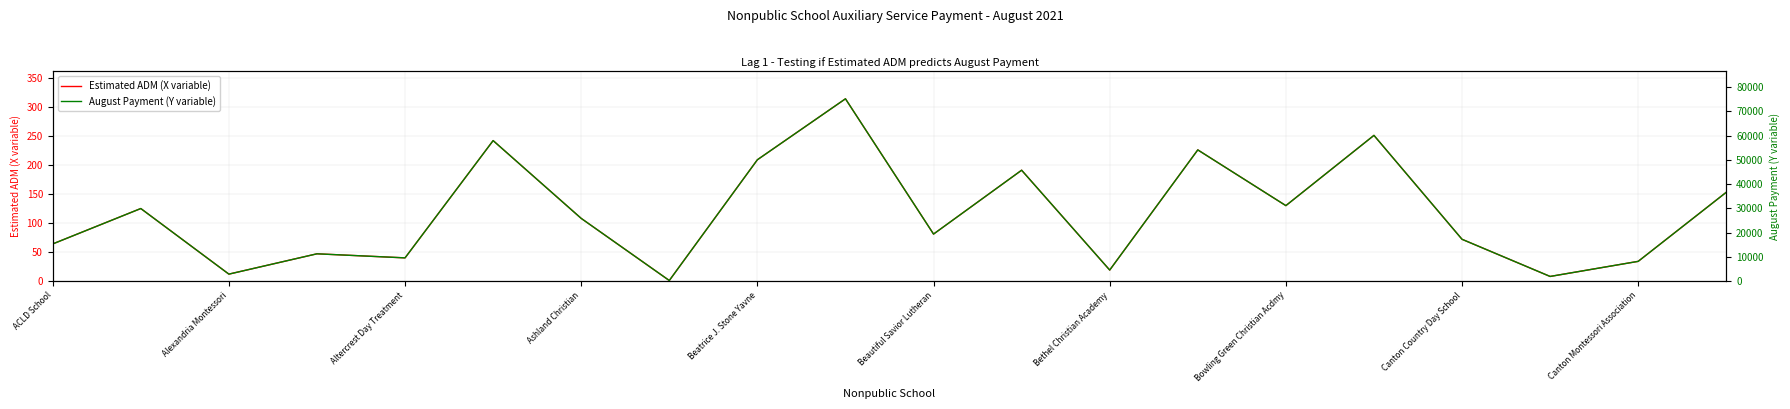

What is the maximum value shown in the chart?

75234.4